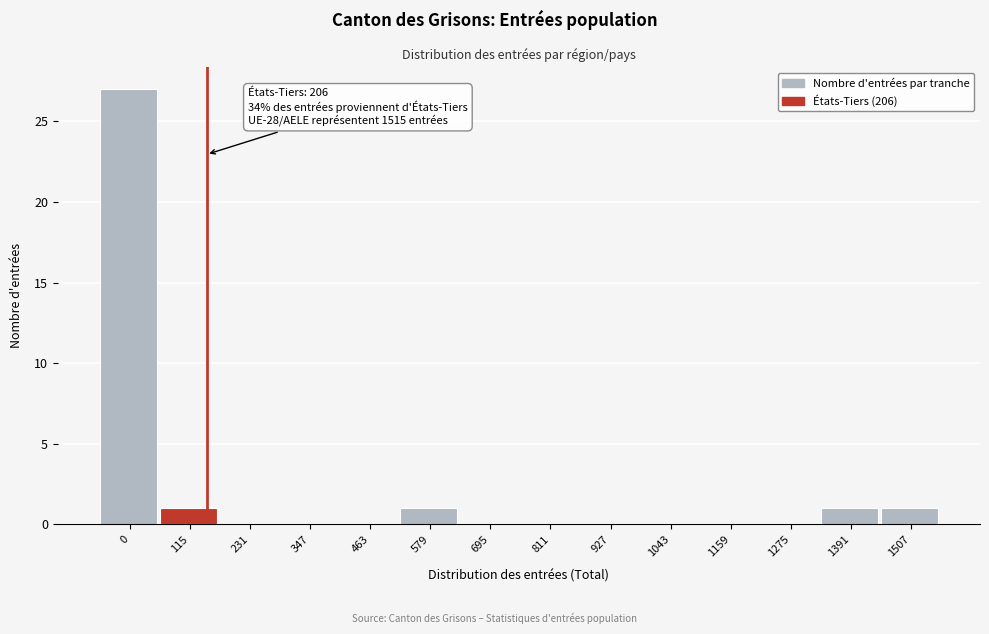

Reading left to right, extract all data points from this chart.

0=27	115=1	231=0	347=0	463=0	579=1	695=0	811=0	927=0	1043=0	1159=0	1275=0	1391=1	1507=1